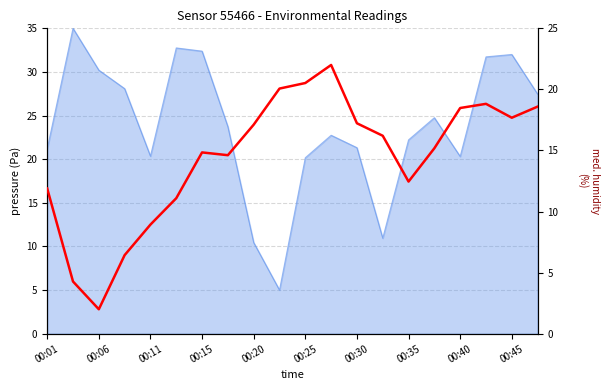

What is the difference between the maximum and minimum values?

20.0